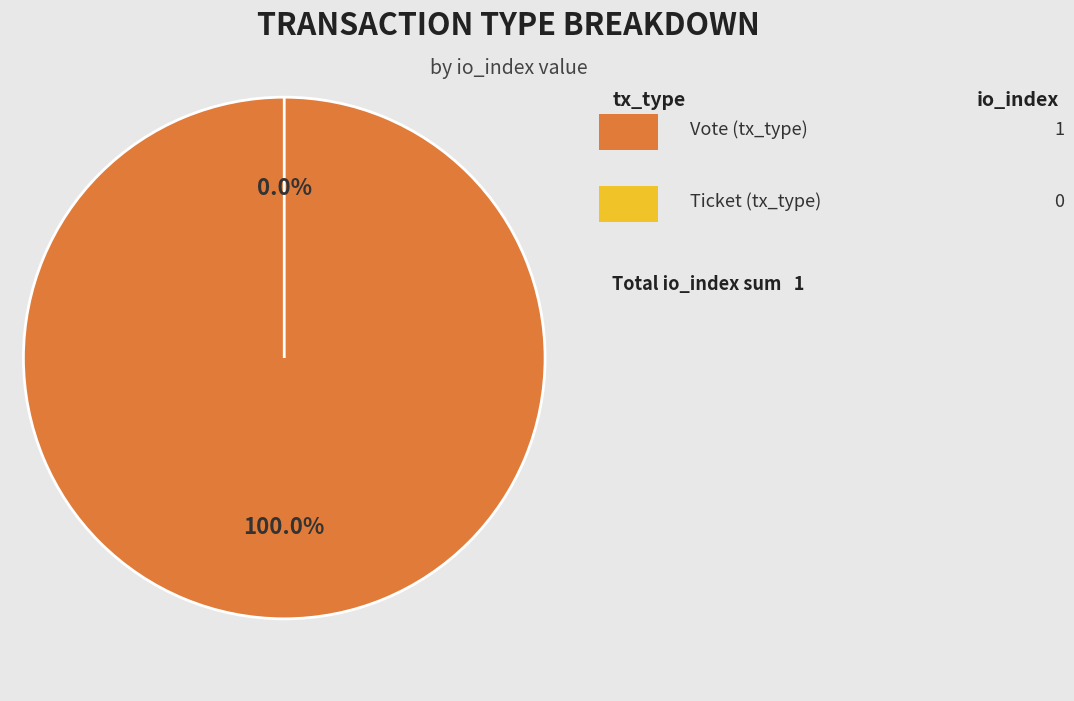

To the nearest percent, what is the average slice percentage?

50%